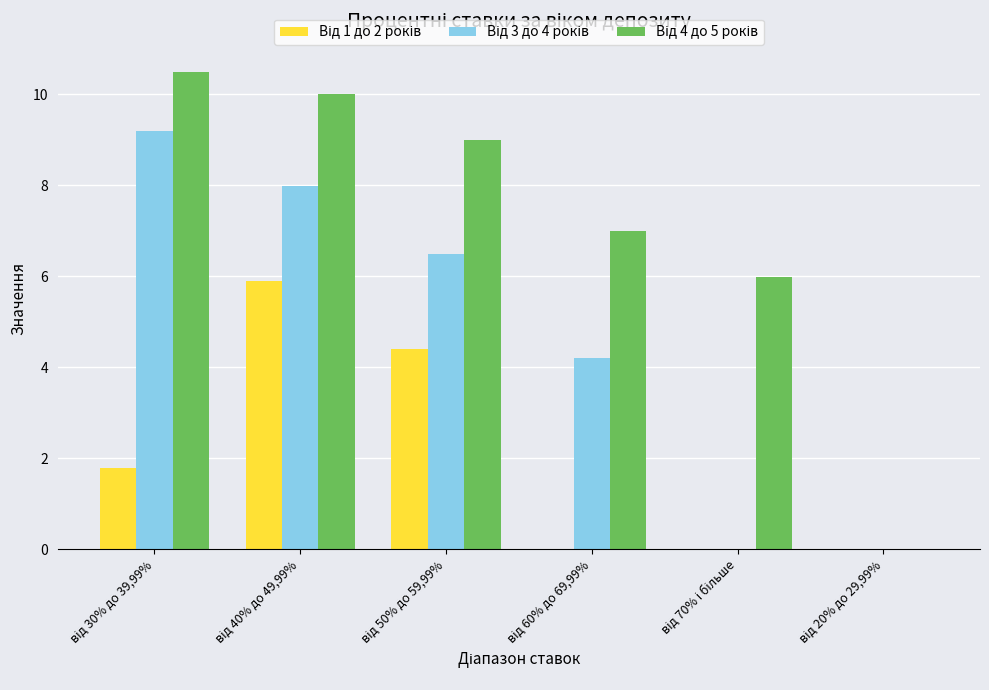

What is the greatest value displayed?

10.5